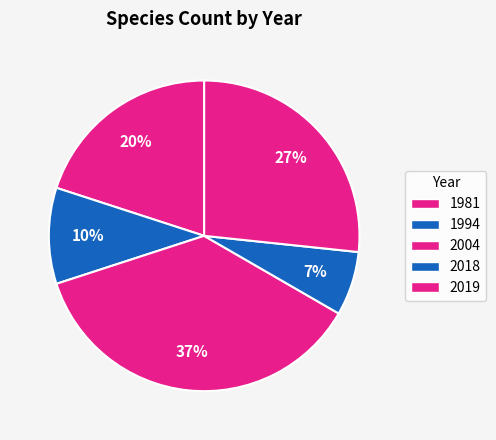

To the nearest percent, what is the average slice percentage?

20%